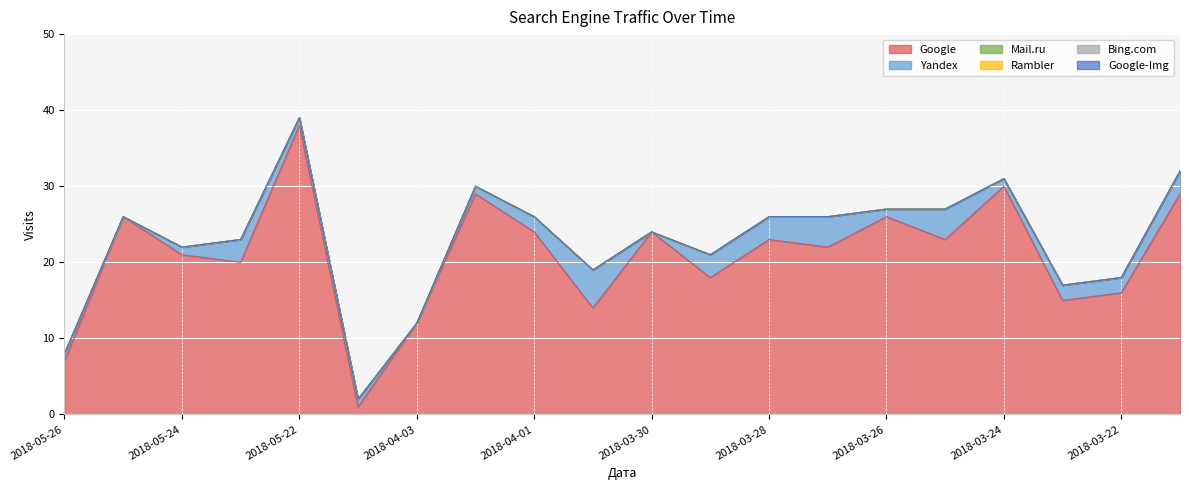

Which has a higher value, 2018-04-03 or 2018-03-26?

2018-03-26